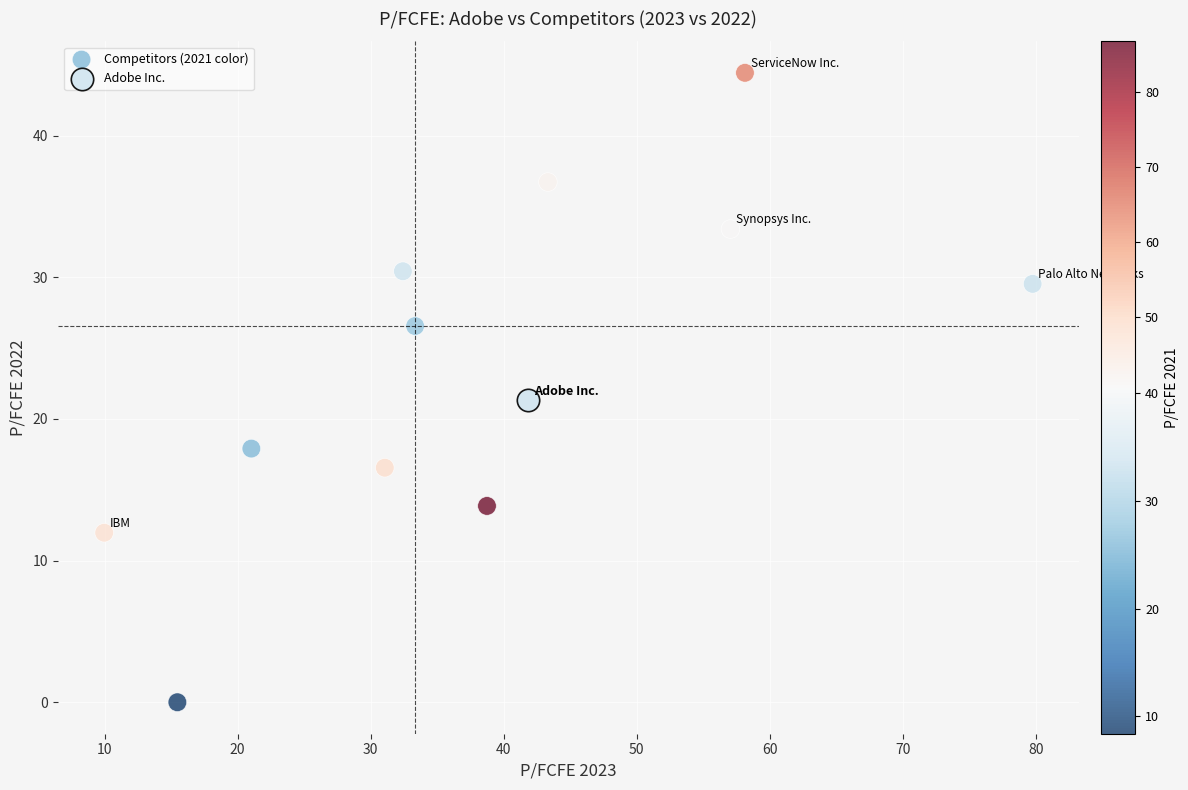

What are all the series names shown in the legend?

Competitors (2021 color), Adobe Inc.